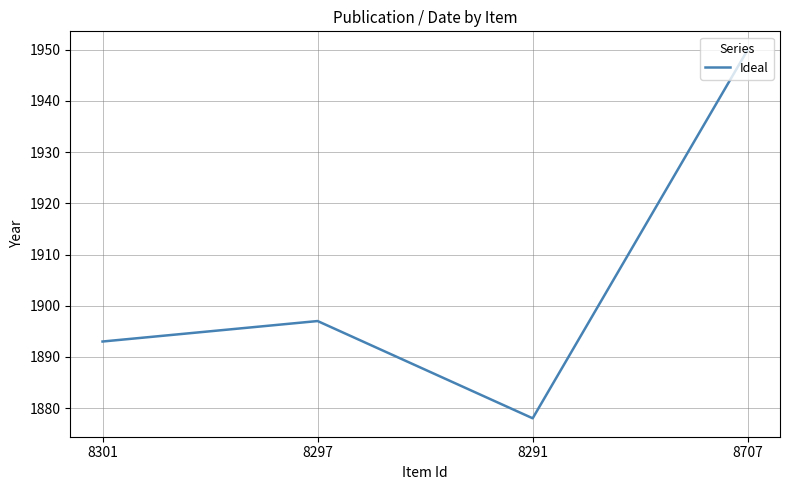

How many values are below 1897?

2